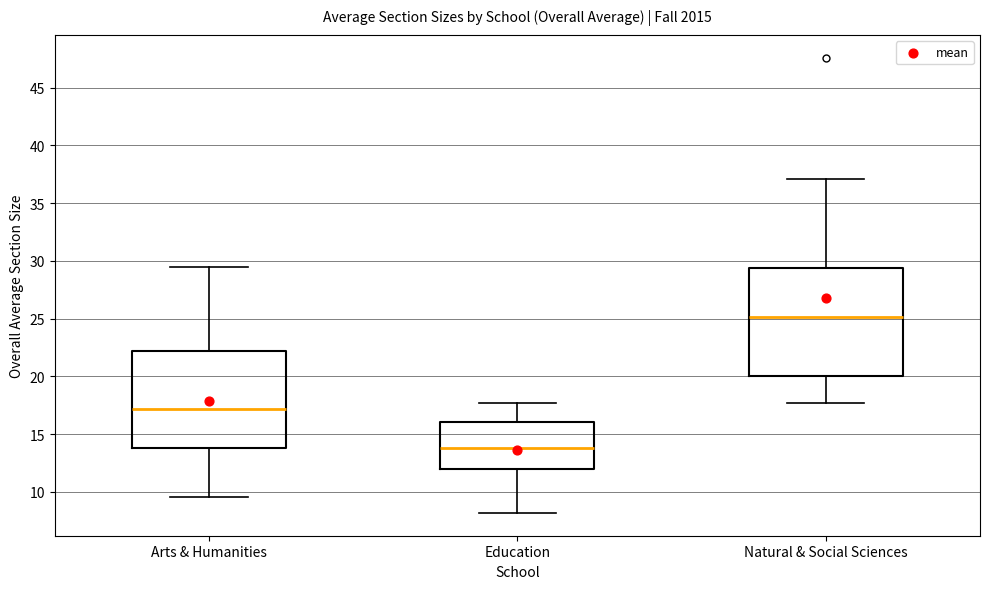

Reading left to right, read every box against the y-axis: the position of its median line, the range the box covers, and the ends of its whiskers. The values are not printed on the chart, so give them approximately, as read against the axis.

Arts & Humanities: median 17.0, box 14.0 to 22.0, whiskers 9.5 to 29.5
Education: median 14.0, box 12.0 to 16.0, whiskers 8.0 to 17.5
Natural & Social Sciences: median 25.0, box 20.0 to 29.5, whiskers 17.5 to 37.0